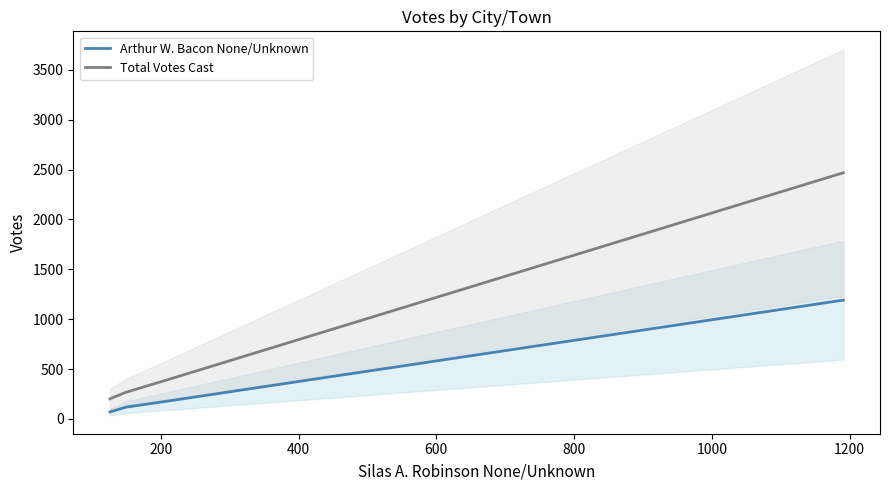

What is the smallest value displayed?

70